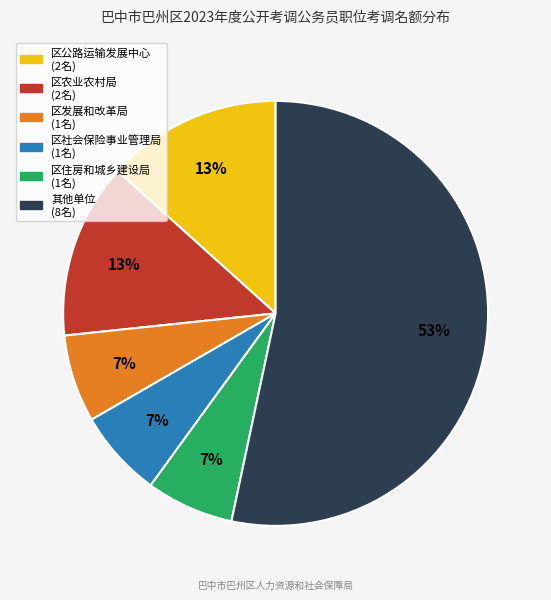

Is there a majority slice in this chart?

Yes